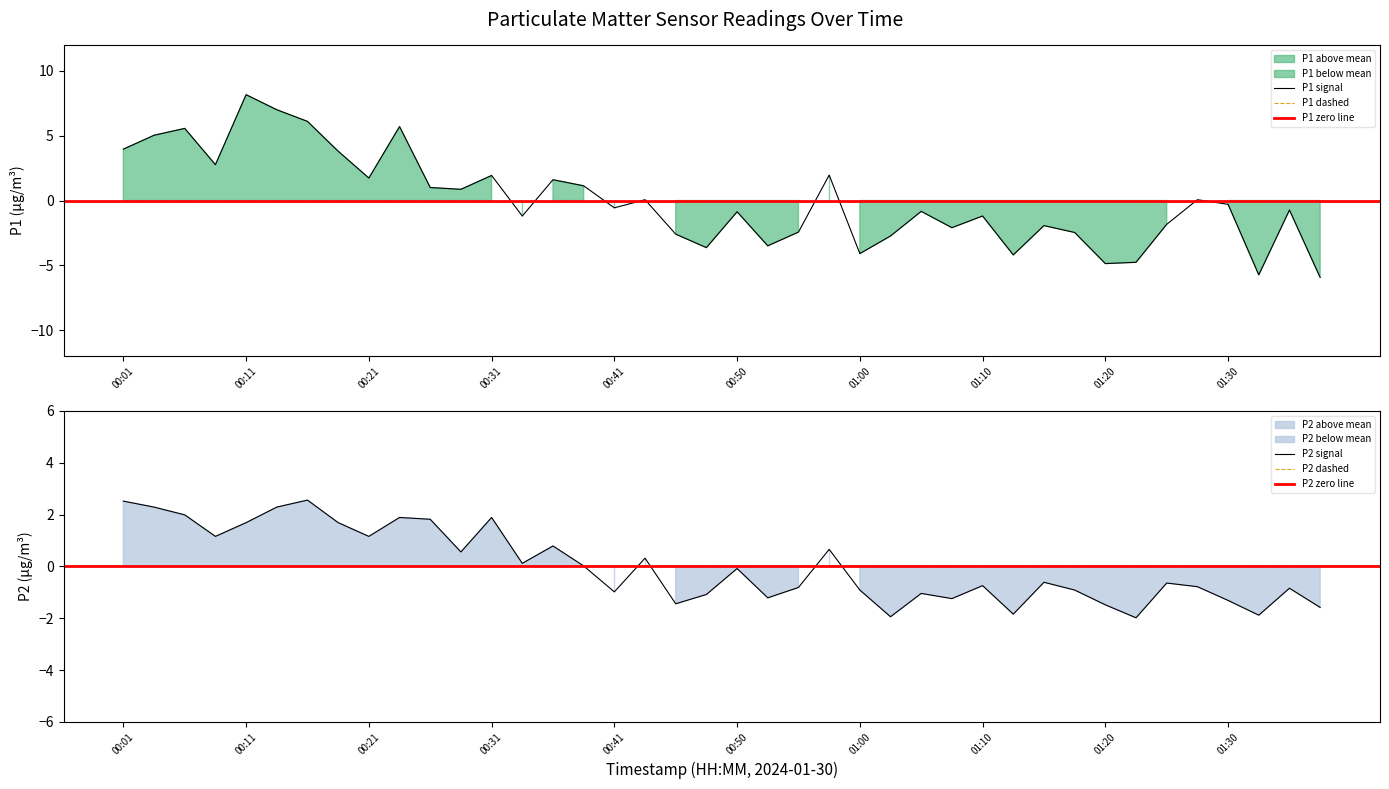

At which label does P1 first exceed 0?

00:01